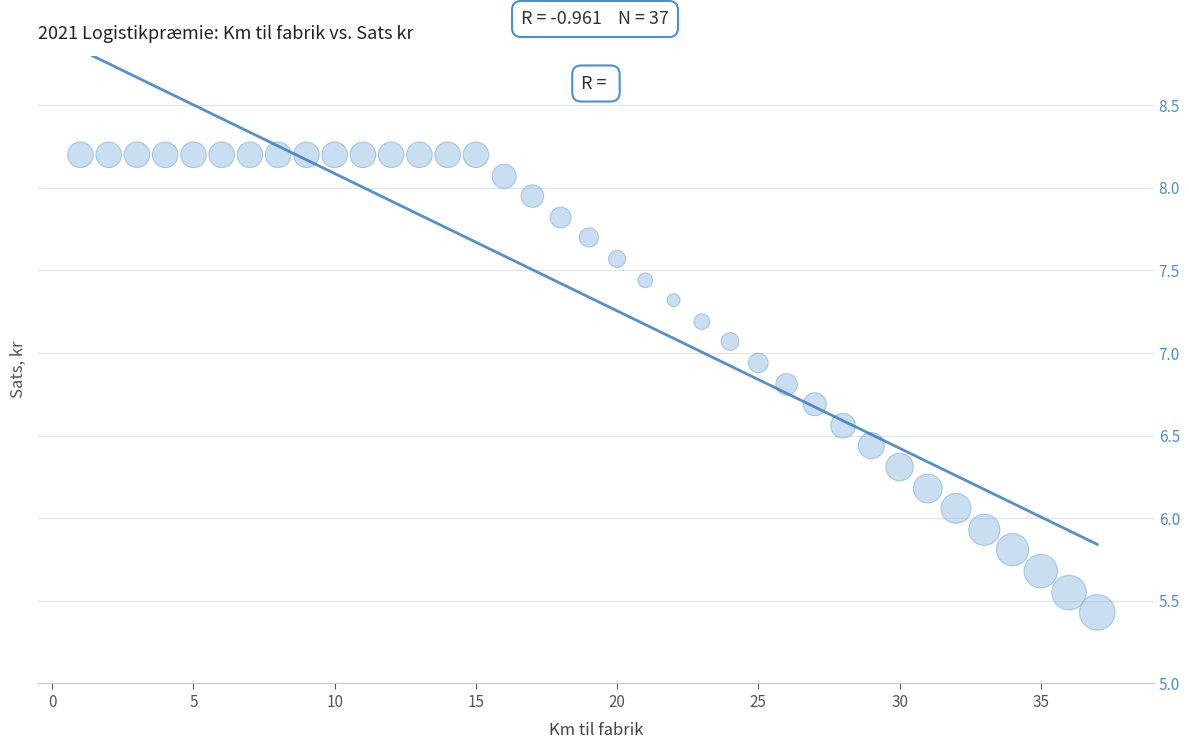

What is the range of X values (max minus min)?

36.0